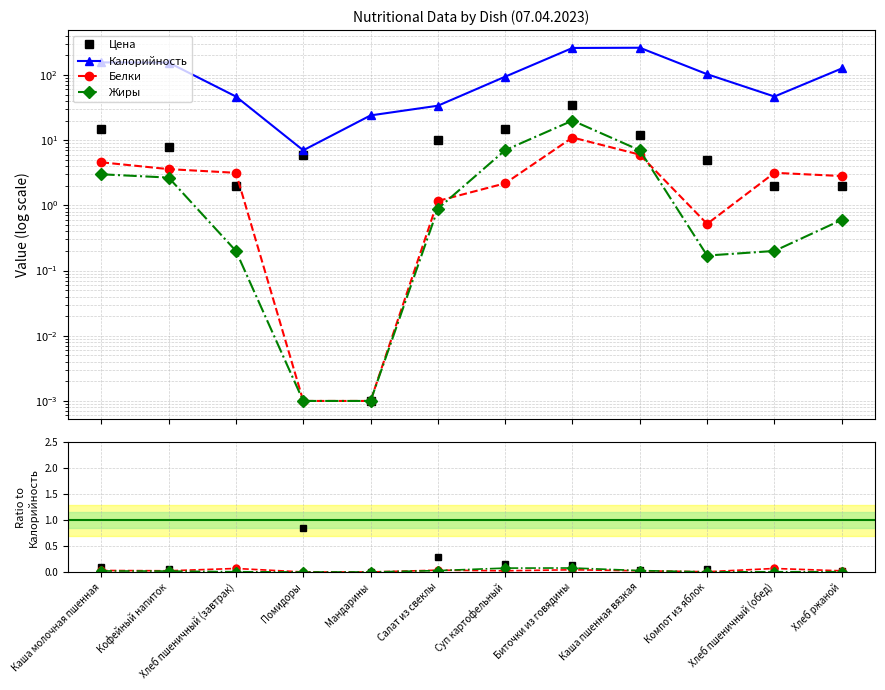

At how many categories does at least one series exceed 257?

2